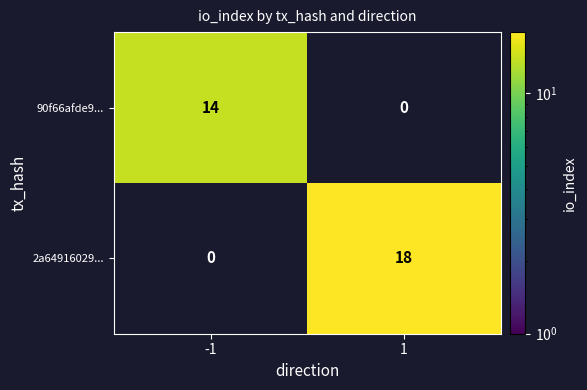

Which series has the largest total across all categories?

2a64916029...